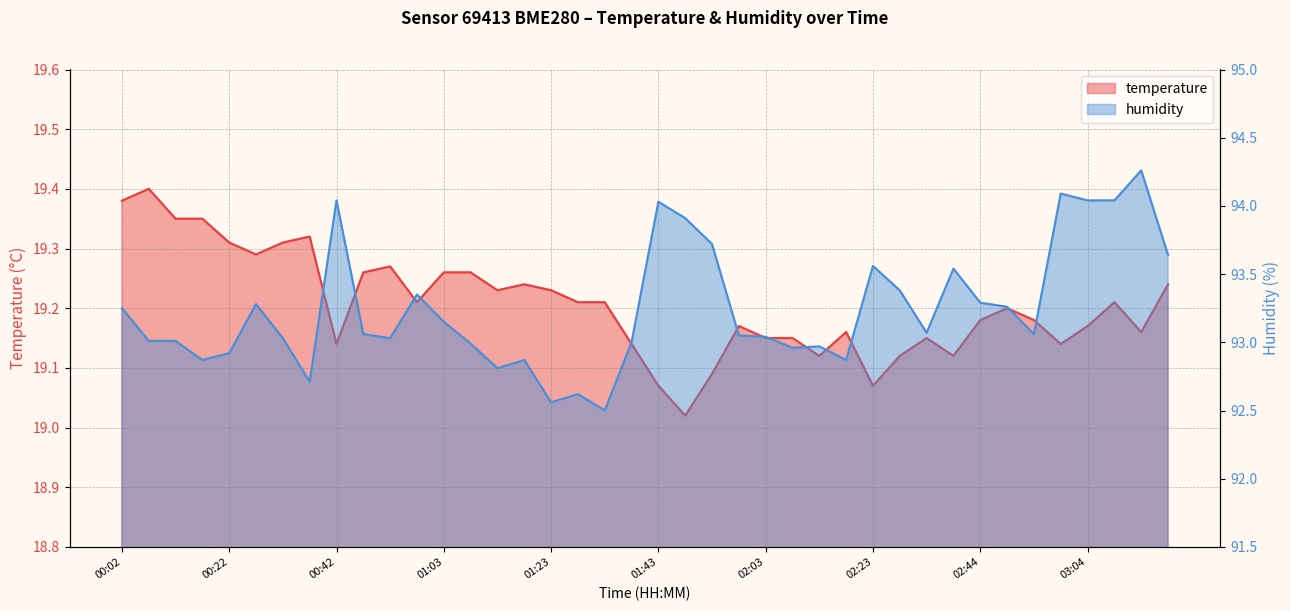

How many lines are shown in the chart?

2